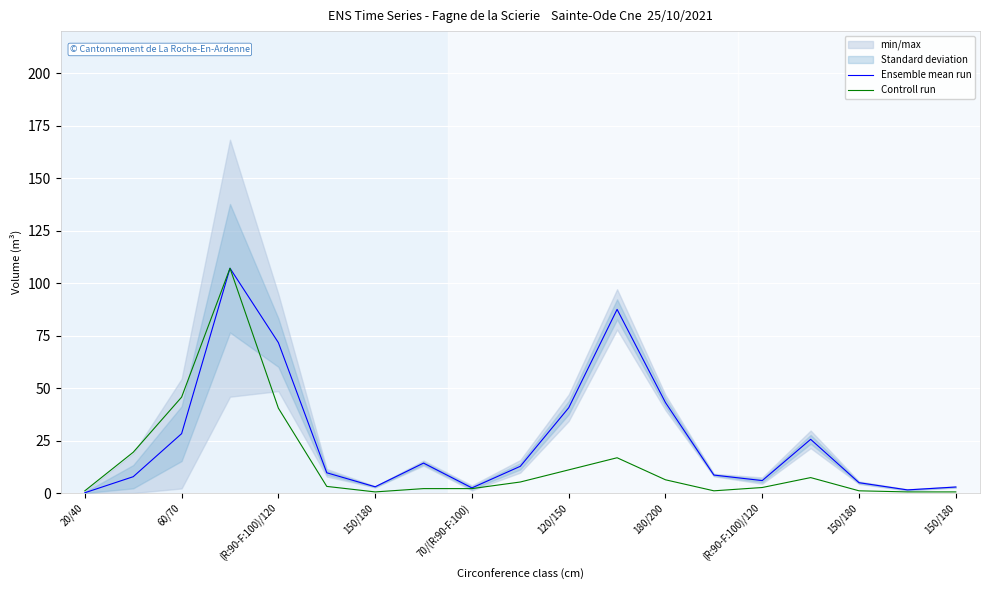

True or false: Controll run and Ensemble mean run intersect in this chart.

False